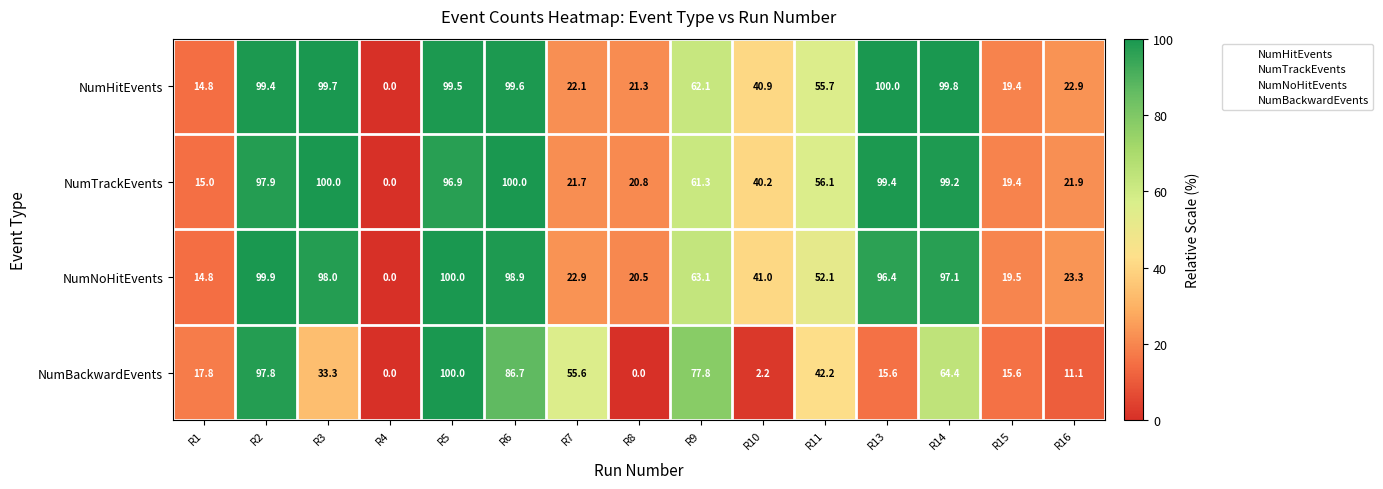

Which series changed the most between R4 and R10?

NumNoHitEvents